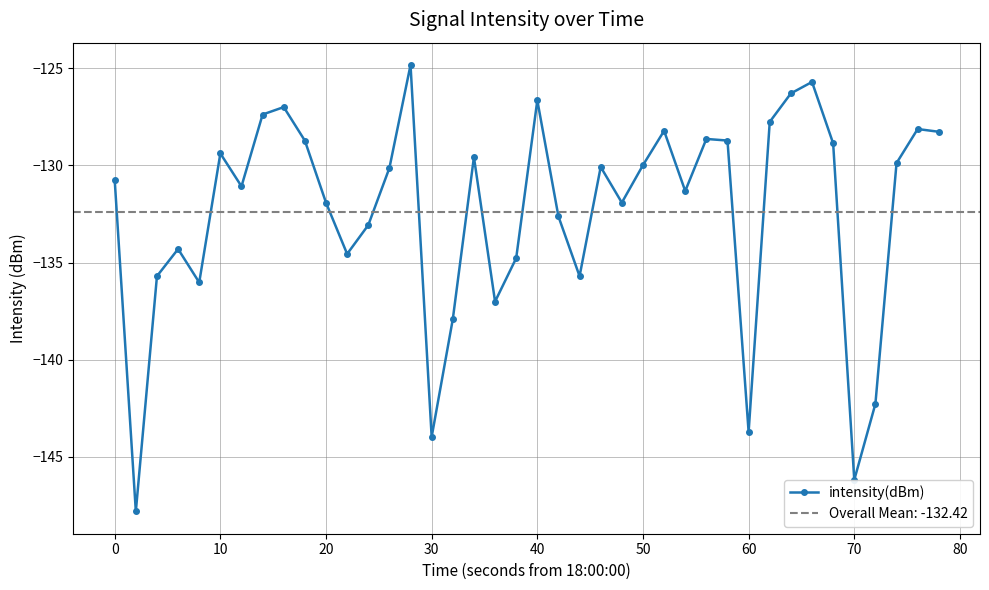

Count the number of values greater than -130.

18